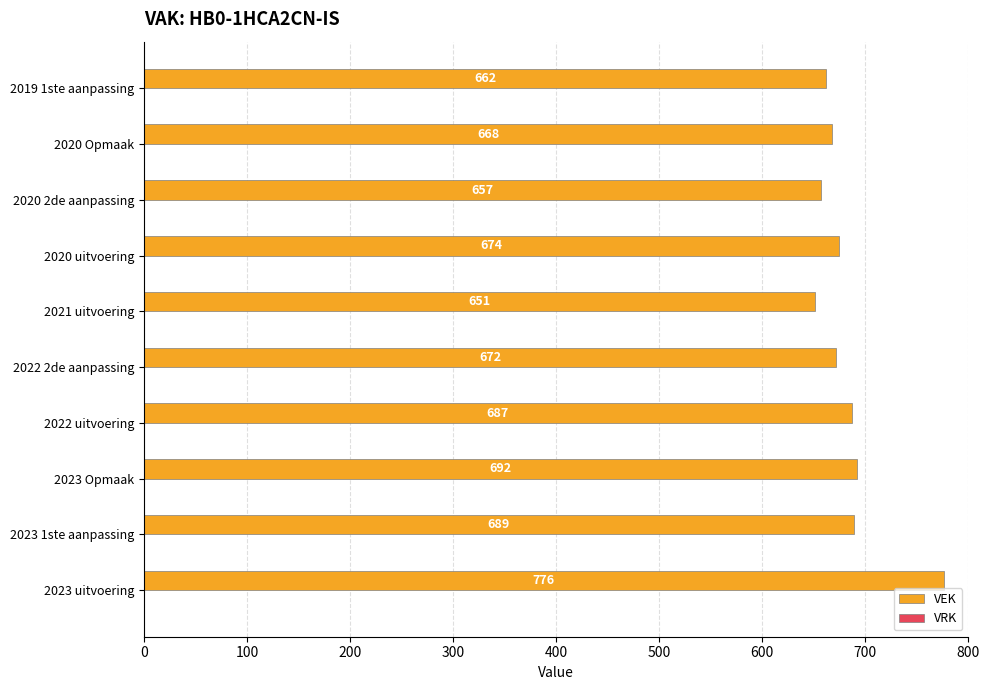

What is the change in value from 2023 1ste aanpassing to 2019 1ste aanpassing?

-27